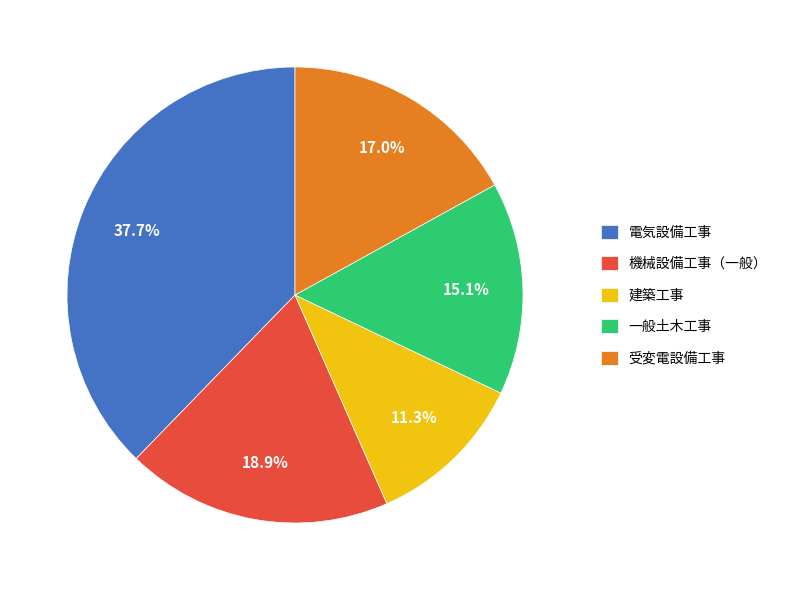

Is there a majority slice in this chart?

No